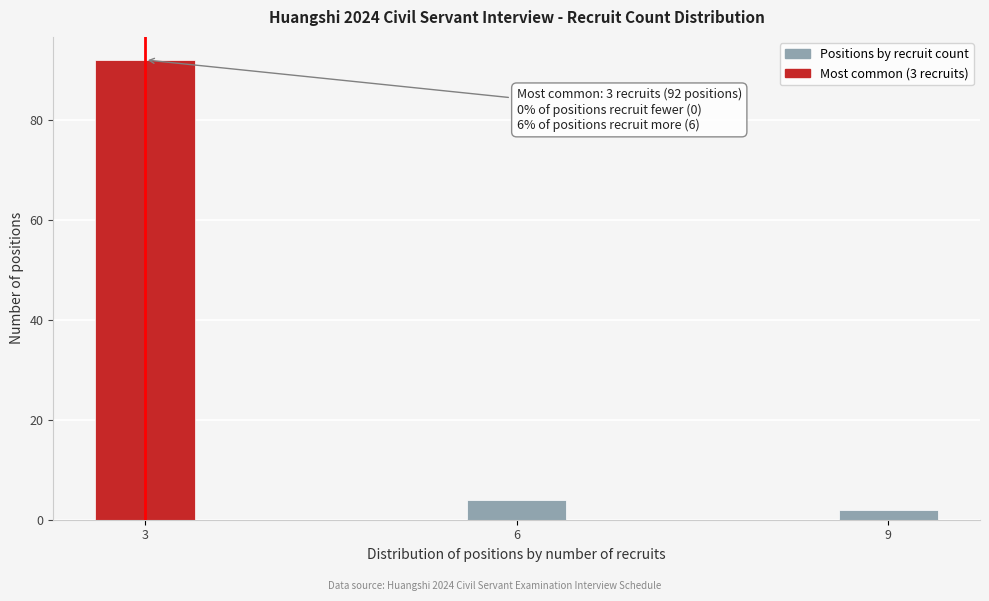

Reading left to right, extract all data points from this chart.

92	4	2